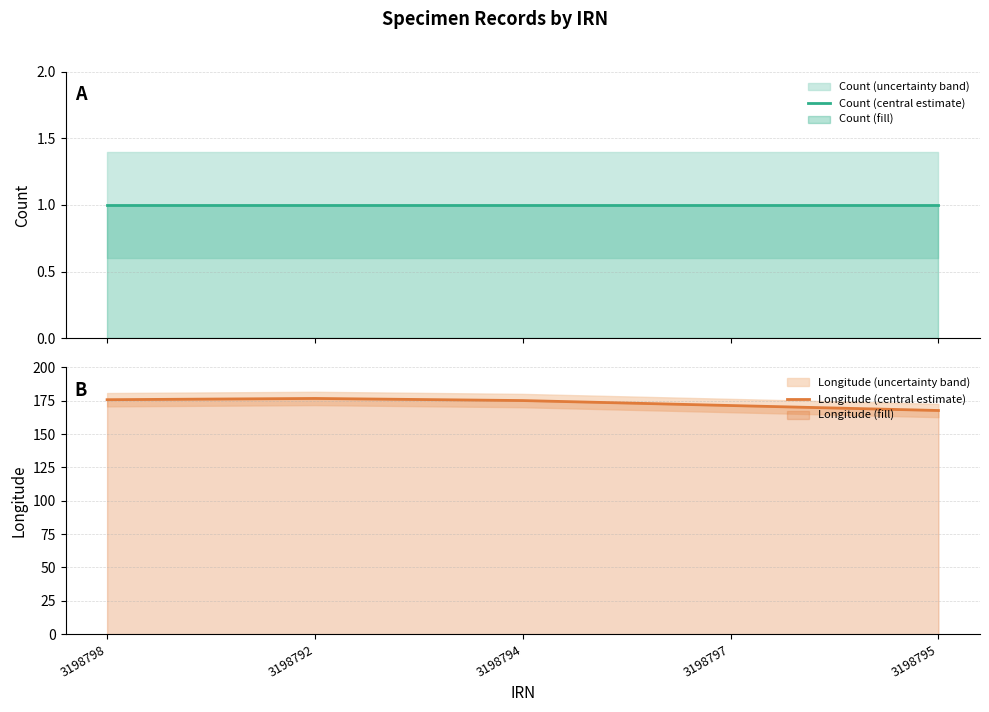

List the labels in order of Longitude (central estimate) value, largest first.

3198792, 3198798, 3198794, 3198797, 3198795